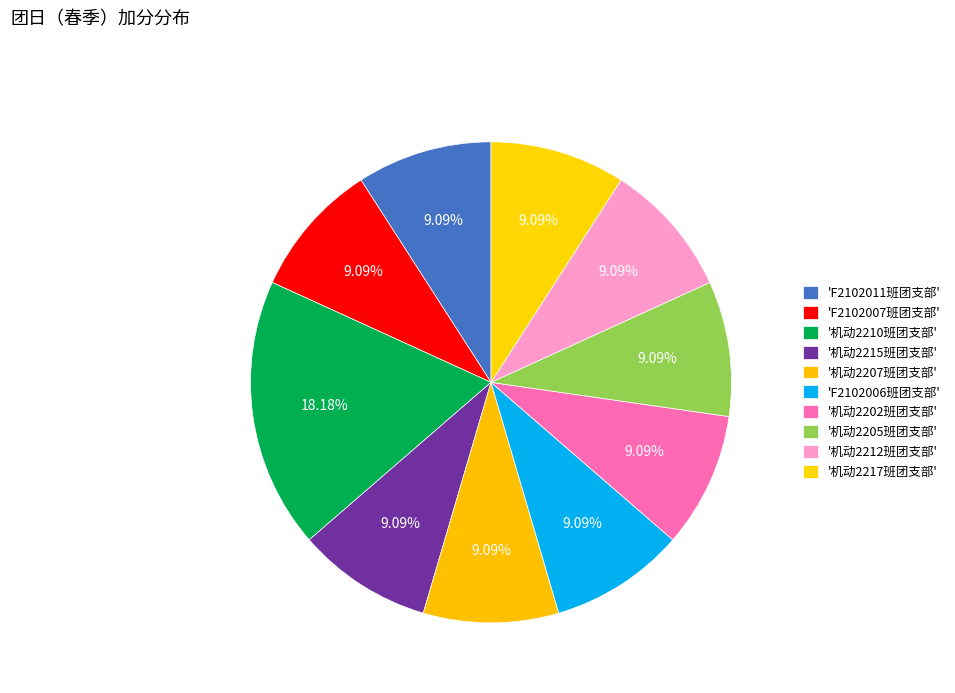

How many slices are in this pie chart?

10